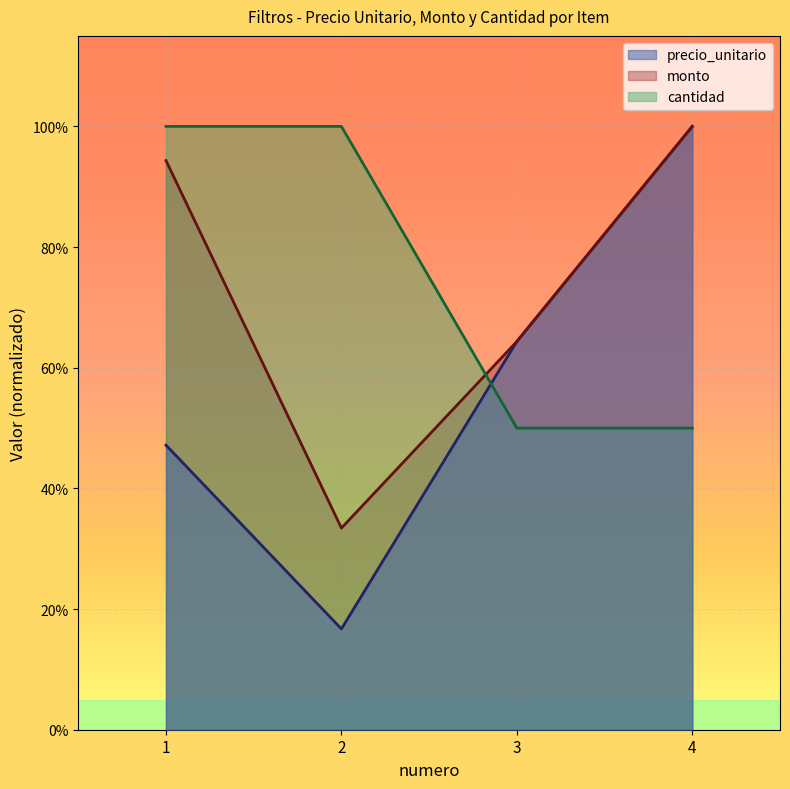

What is the total value across all series at 4?

2.5